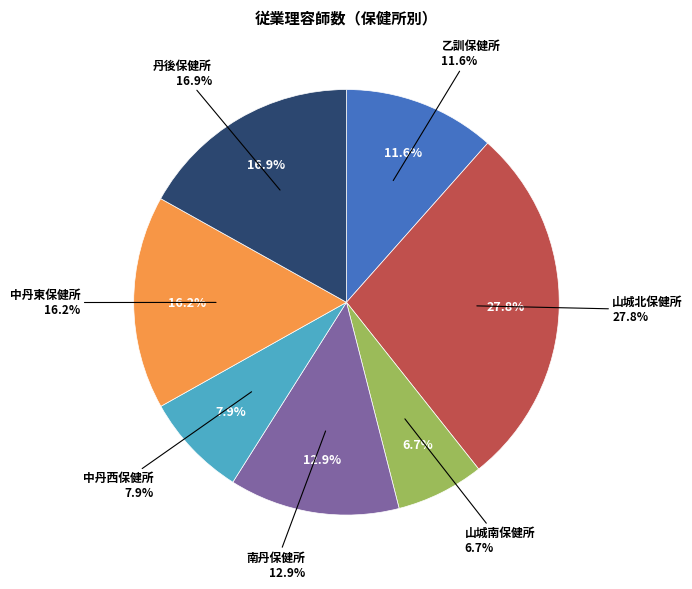

Which slice is the largest?

山城北保健所